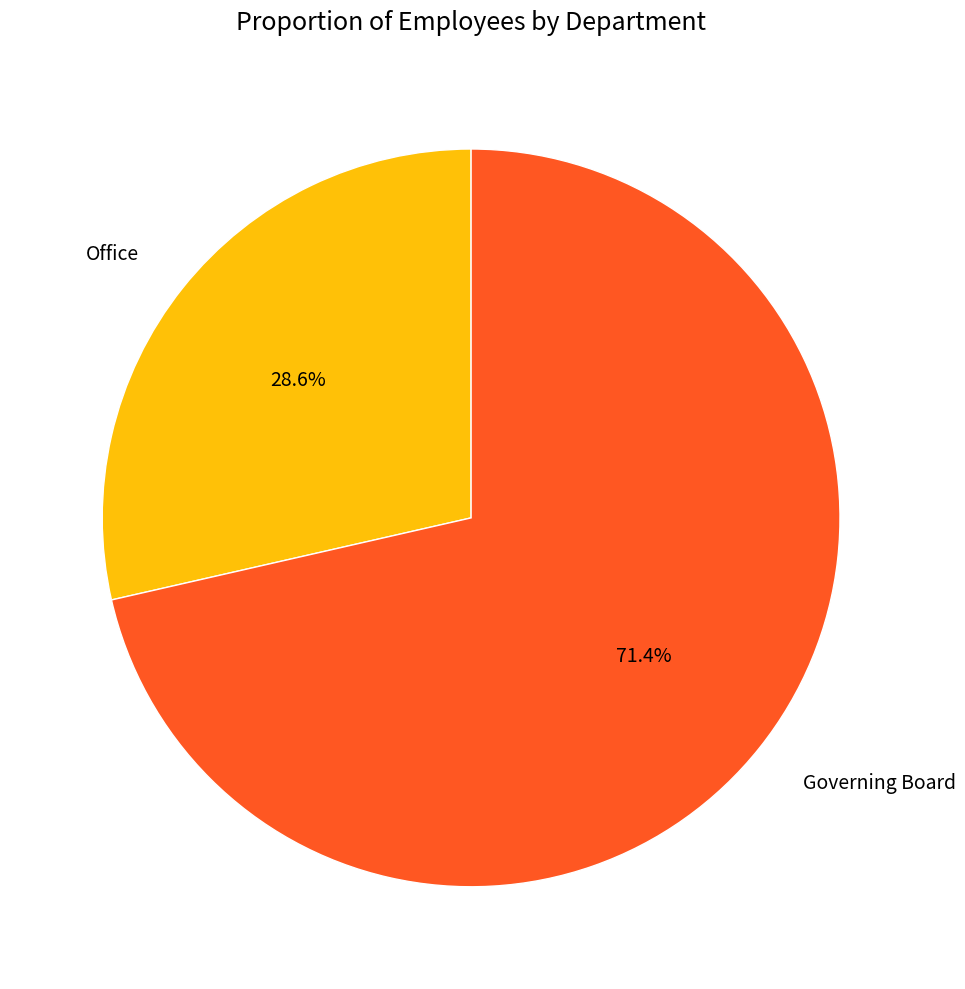

Between Governing Board and Office, which is larger?

Governing Board